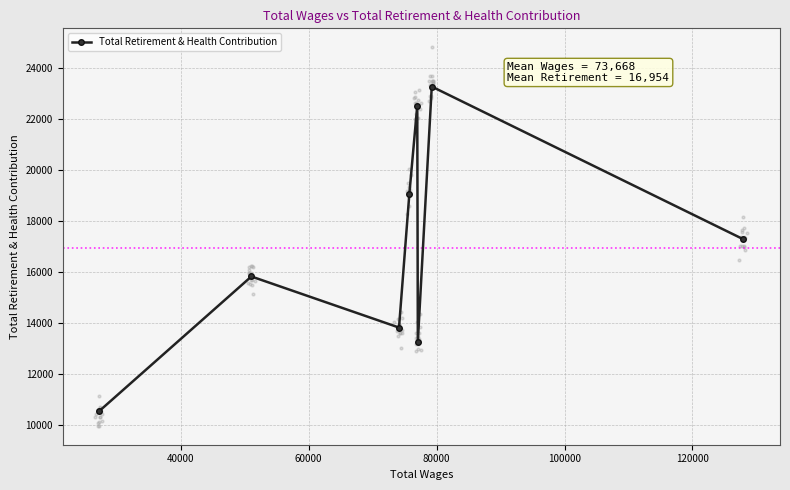

What is the minimum value for Total Retirement & Health Contribution?

10546